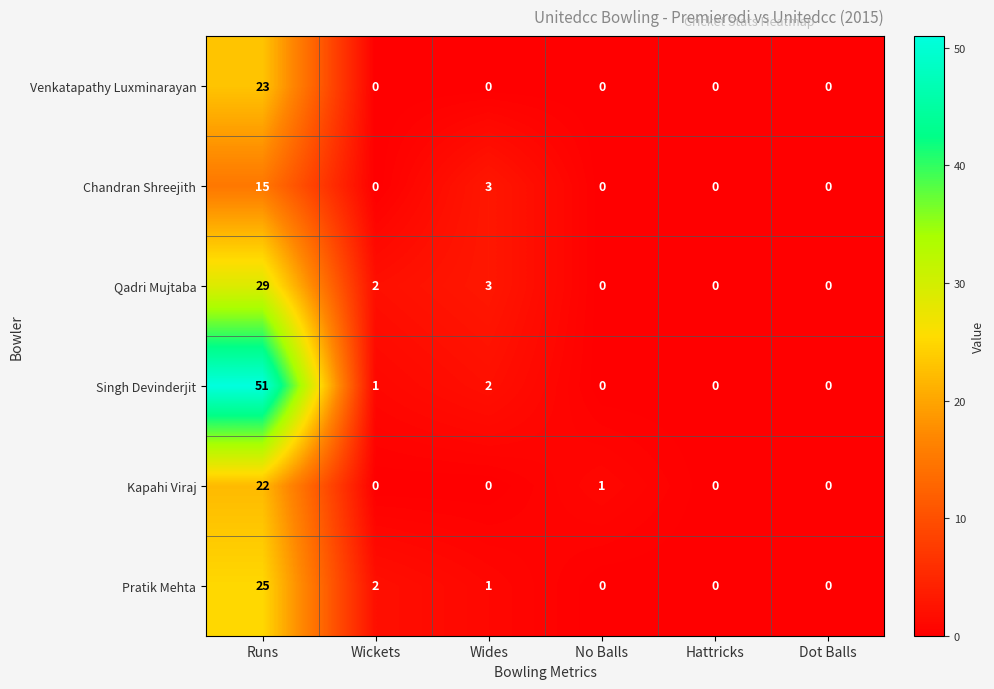

Where does the Singh Devinderjit series first go above 1?

Runs